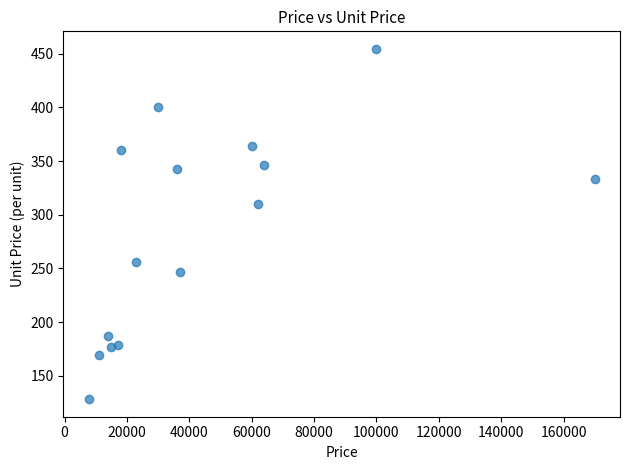

What is the range of Y values (max minus min)?

326.2